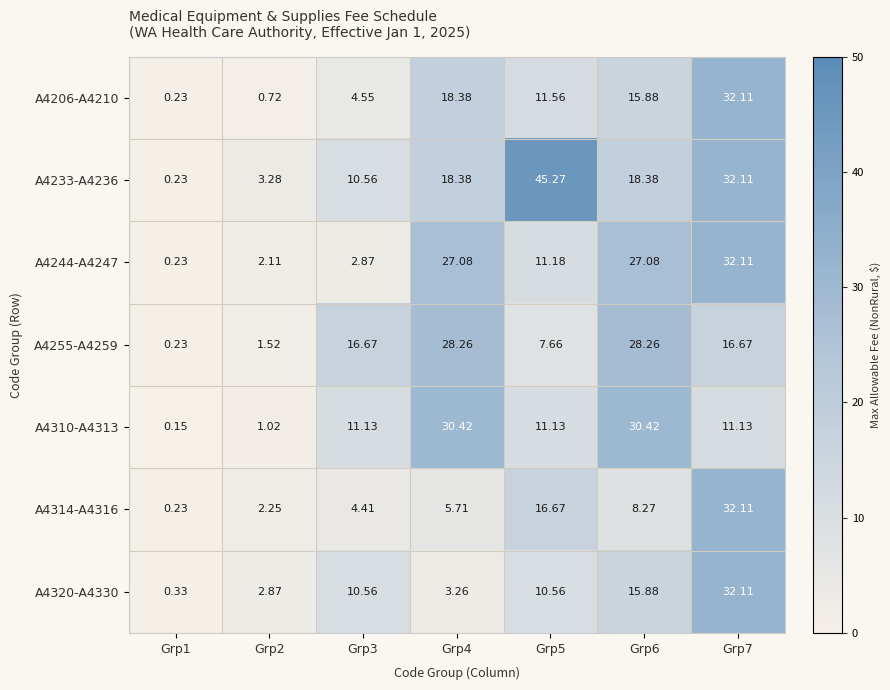

Is the value of A4314-A4316 at Grp7 greater than the value of A4310-A4313 at Grp3?

Yes